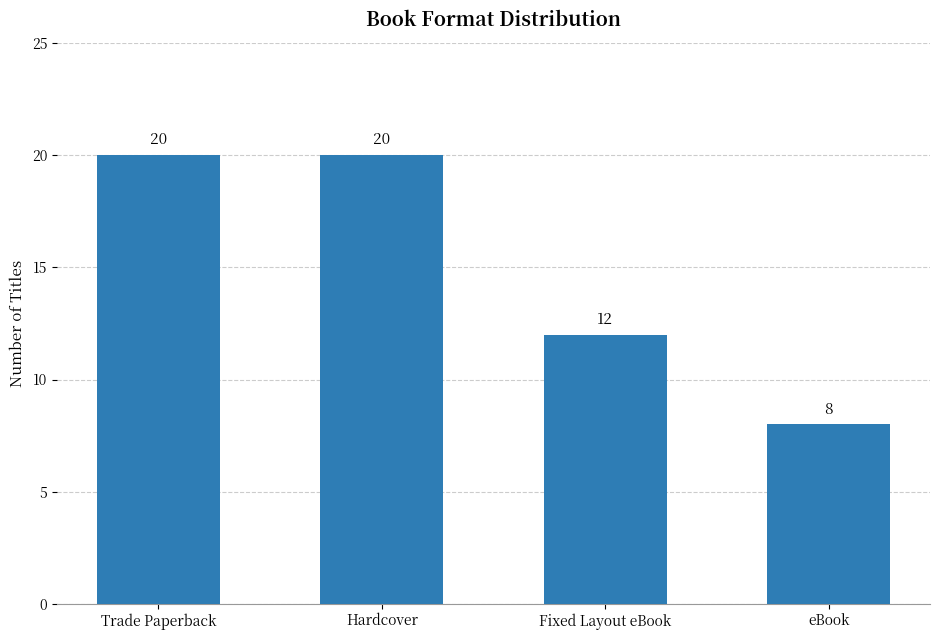

What is the change in value from Fixed Layout eBook to eBook?

-4